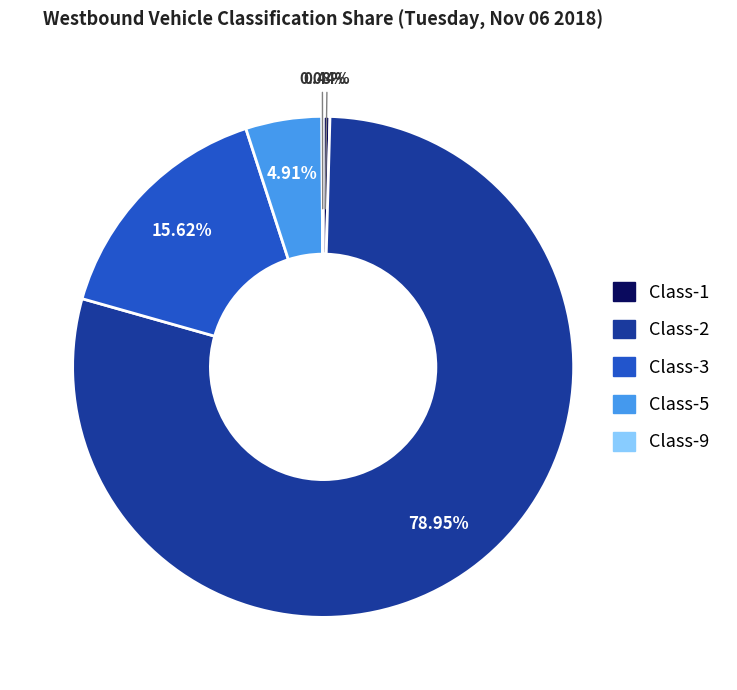

Does any single category account for the majority?

Yes